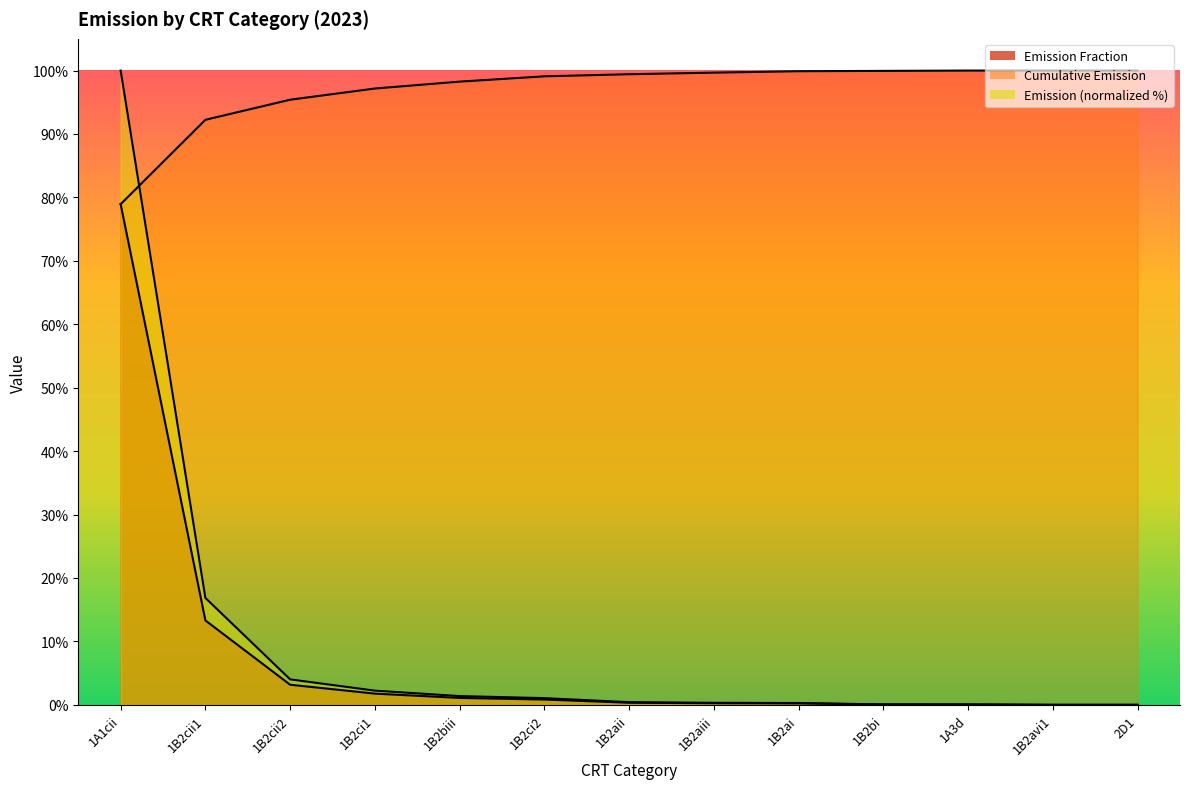

What position from the left is 1B2avi1?

12